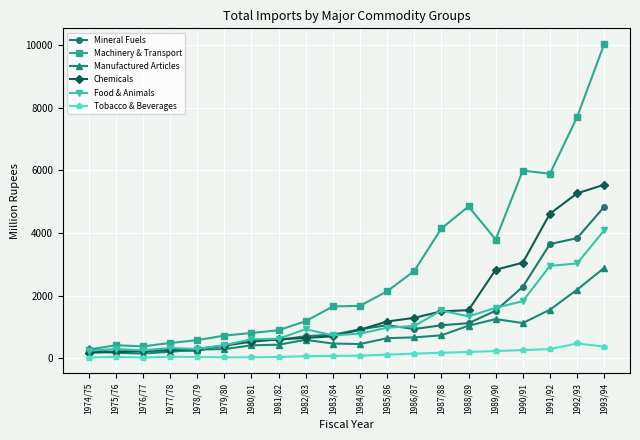

True or false: Tobacco & Beverages and Food & Animals cross at least once.

False